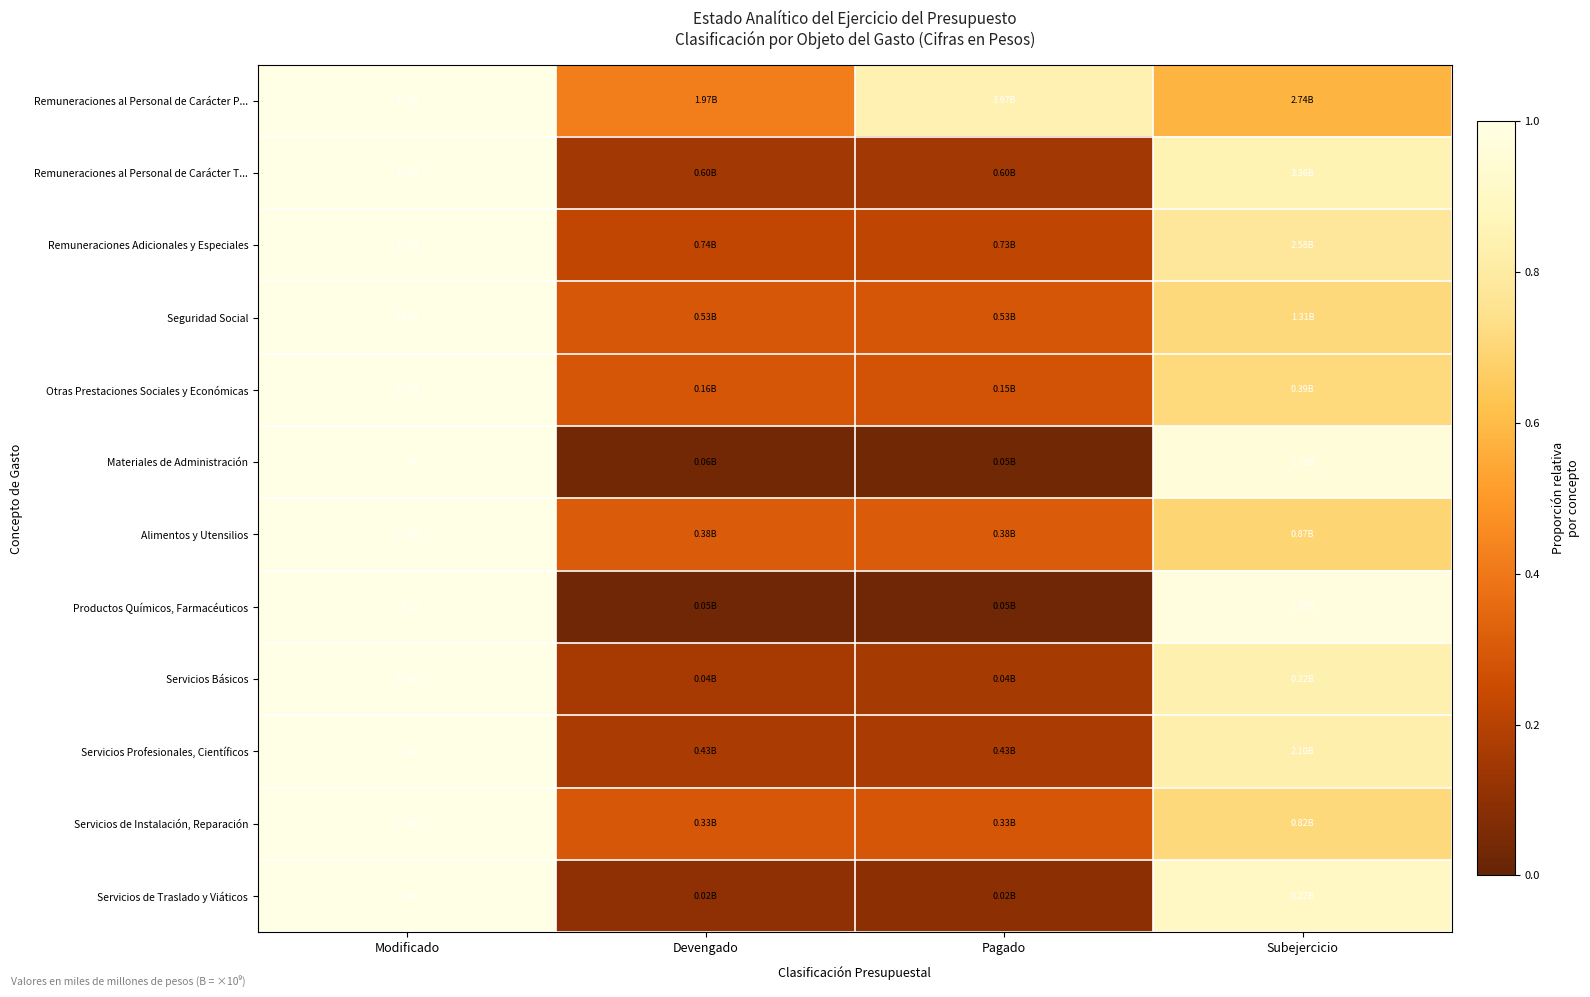

Which label corresponds to the smallest value in the chart?

Pagado